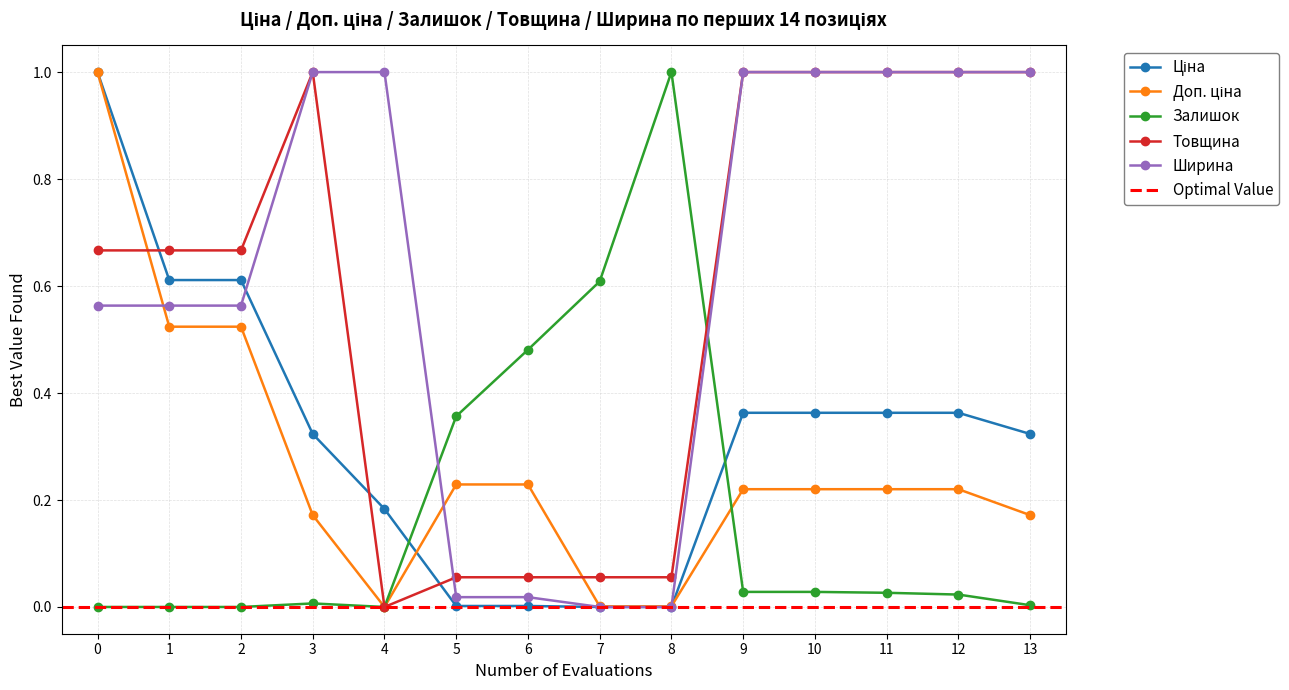

What is the average value of the Залишок series?

0.2